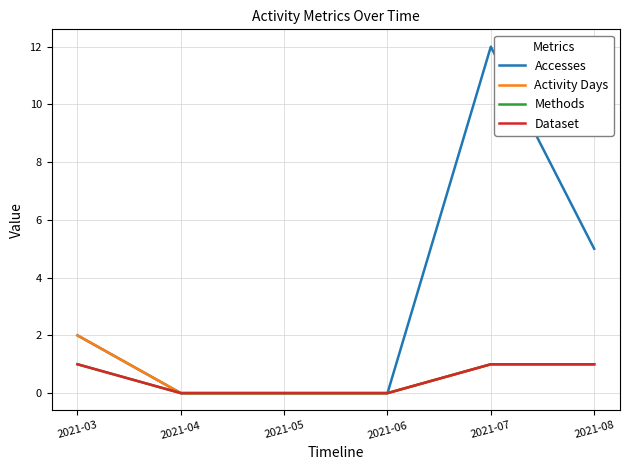

Does the chart have visible grid lines?

Yes